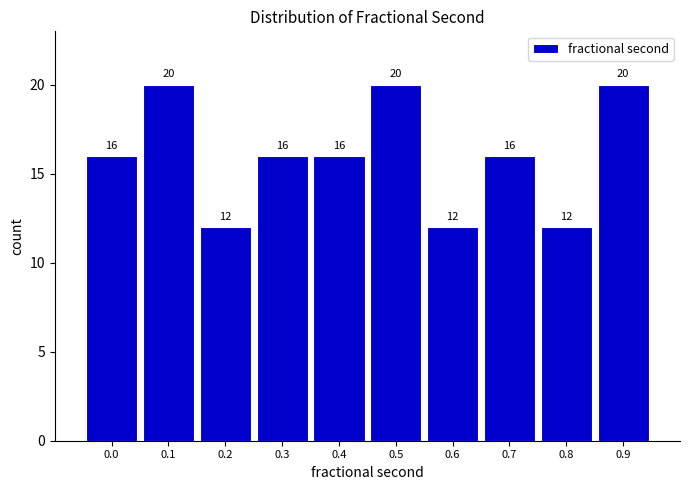

Reading left to right, transcribe all the data shown in this chart.

16	20	12	16	16	20	12	16	12	20